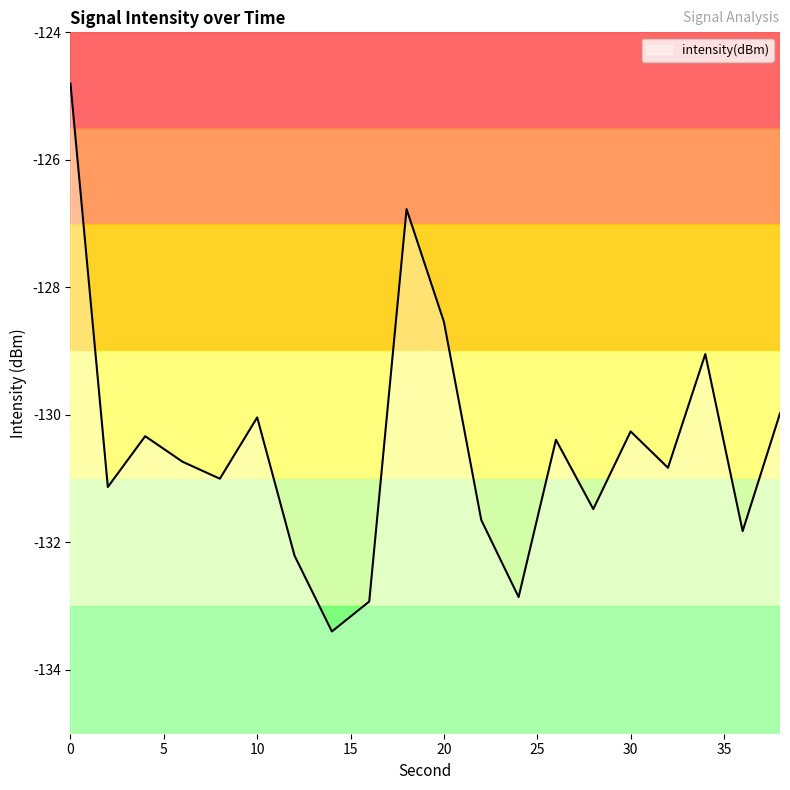

How many lines are shown in the chart?

1